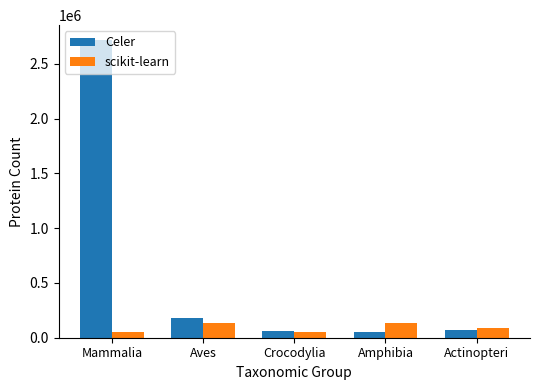

Is it true that Celer equals 178339 at Aves?

True